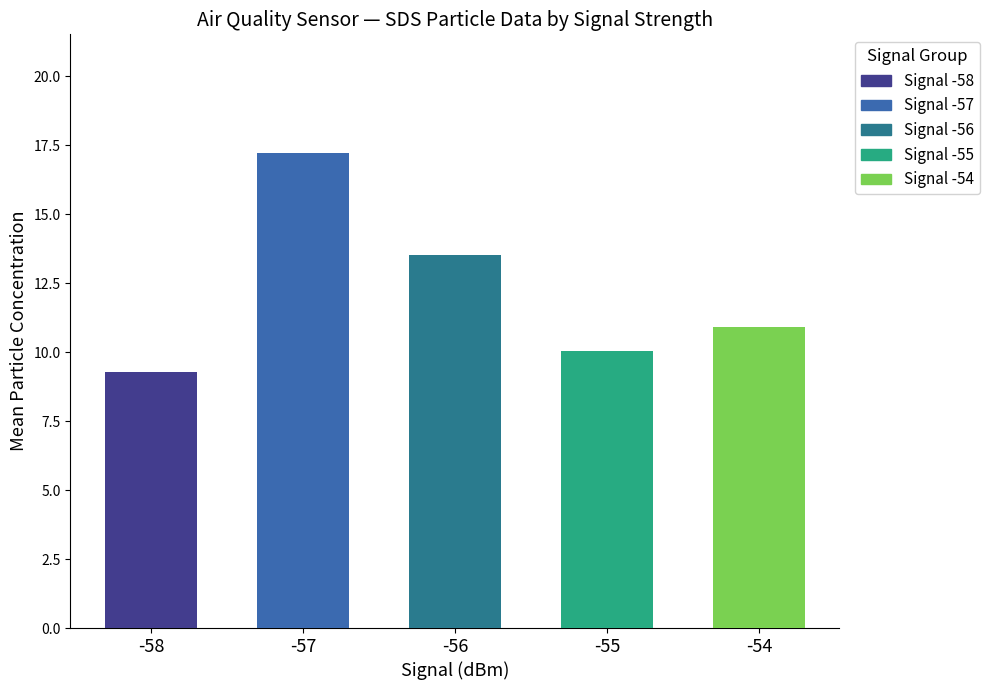

Which category has the lowest value across all series?

-58